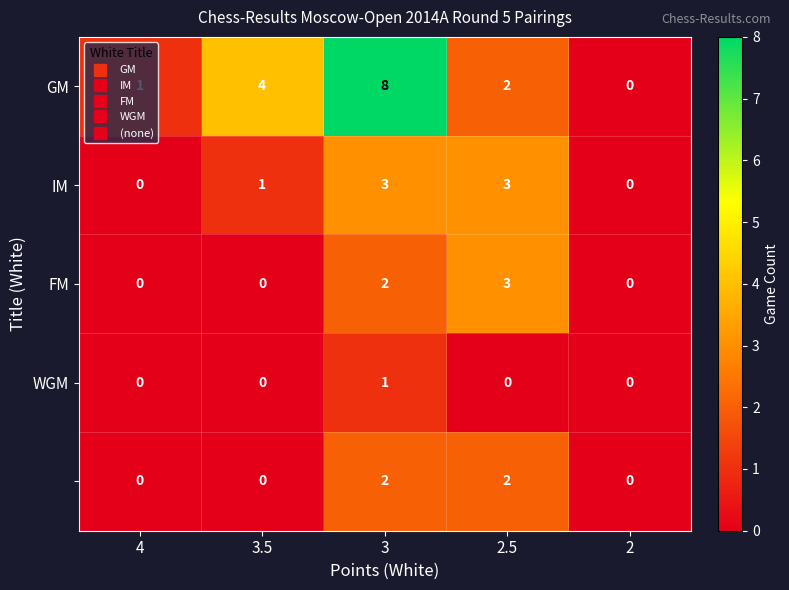

At which category is the sum across all series the highest?

3